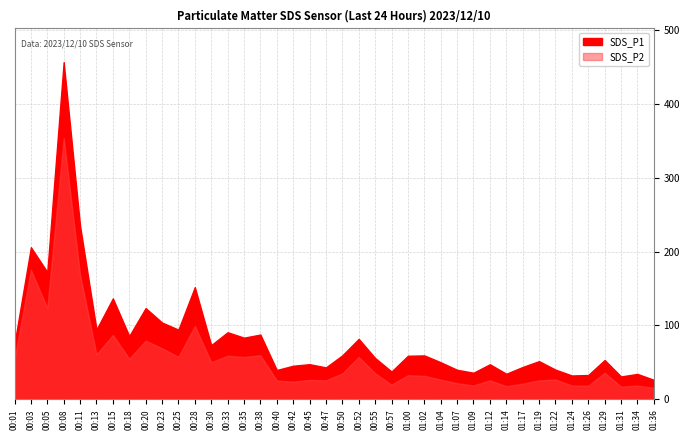

What is the spread (max minus min) of values at 00:38?

28.0